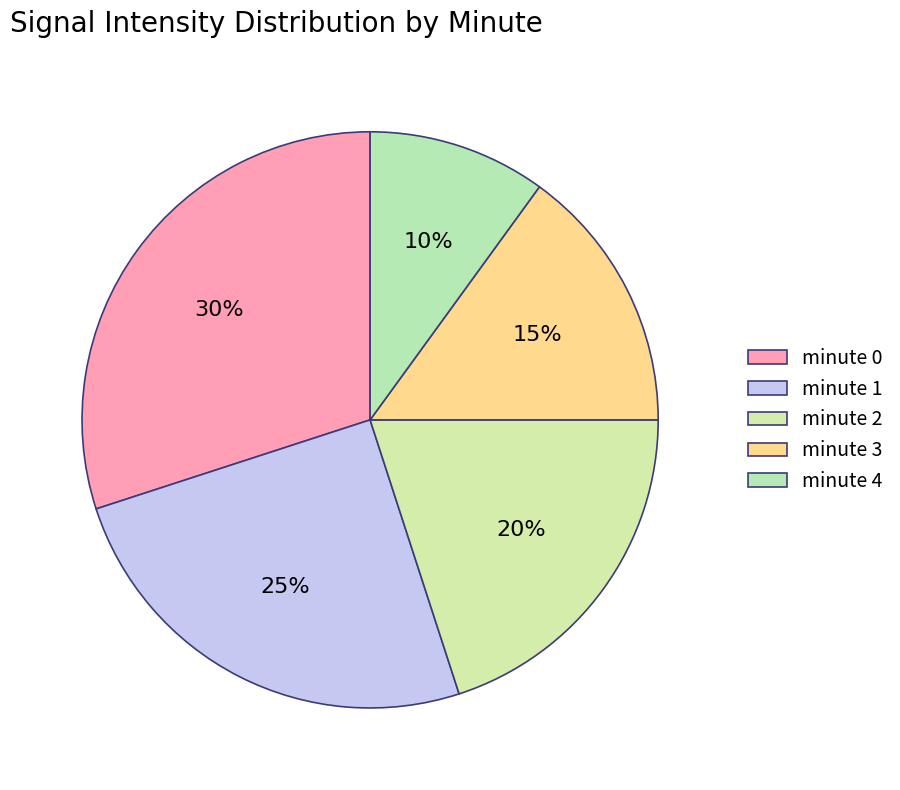

Does any single category account for the majority?

No